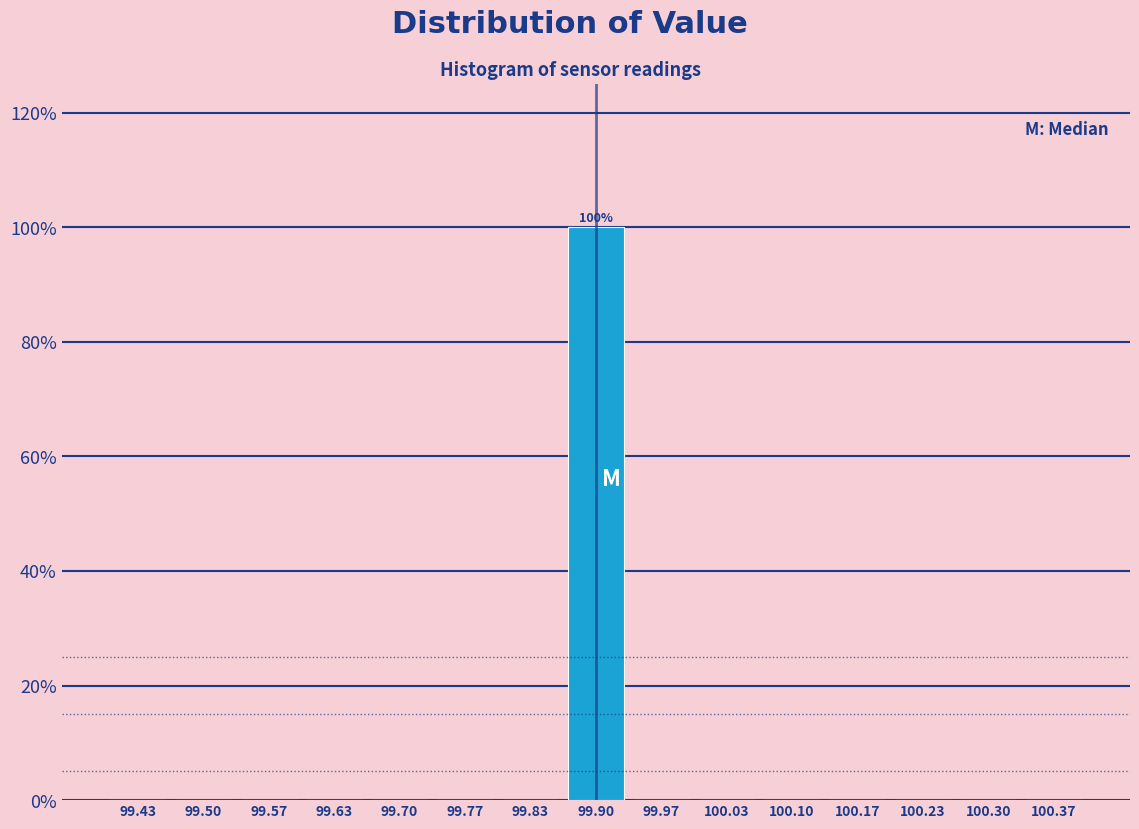

Which range on the x-axis has the tallest bar?

99.87 to 99.93